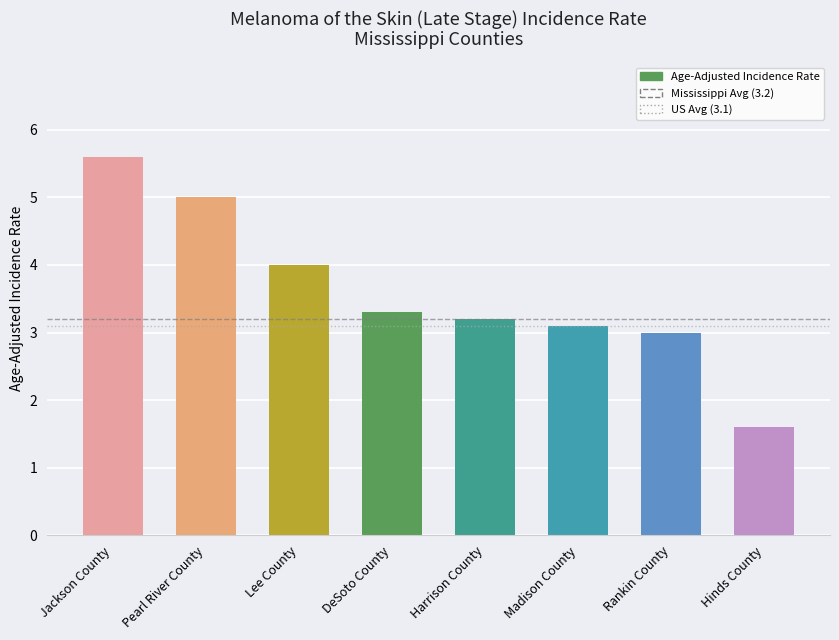

Reading left to right, extract all data points from this chart.

Jackson County=5.6	Pearl River County=5.0	Lee County=4.0	DeSoto County=3.3	Harrison County=3.2	Madison County=3.1	Rankin County=3.0	Hinds County=1.6